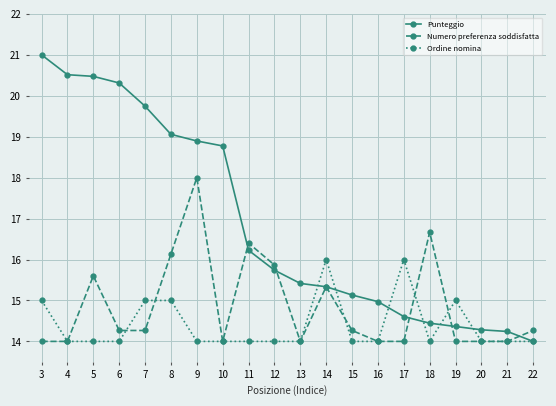

What is the sum of all Numero preferenza soddisfatta values?

297.1